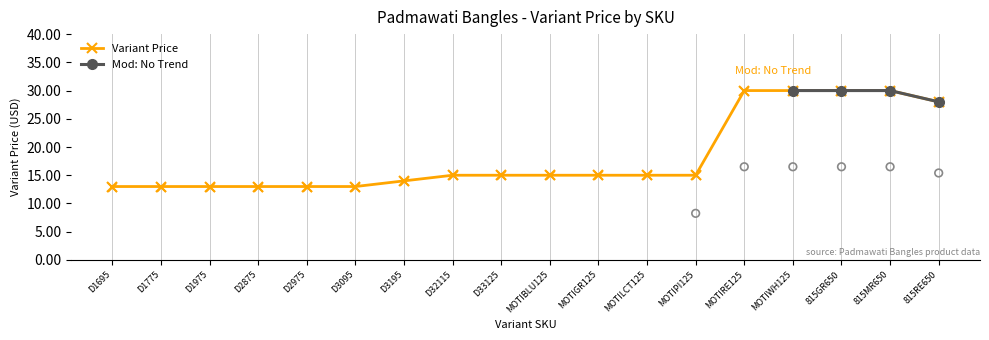

What is the ratio of the value at MOTILCT125 to the value at D1695?

1.2